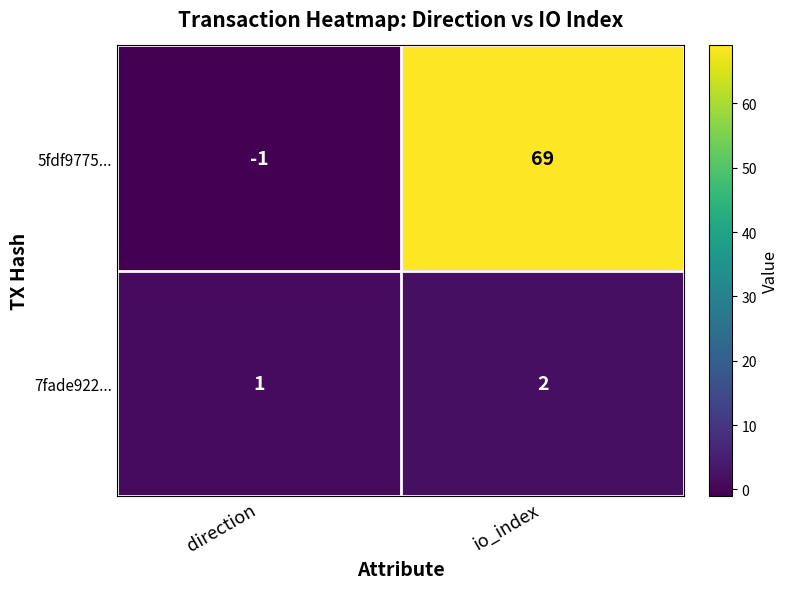

What is the average value of the 5fdf9775... series?

34